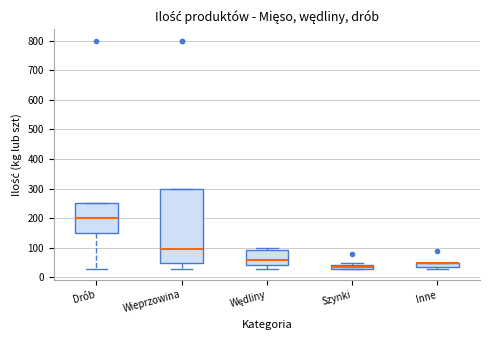

Comparing the boxes themselves (not the whiskers), which one is the tallest?

Wieprzowina